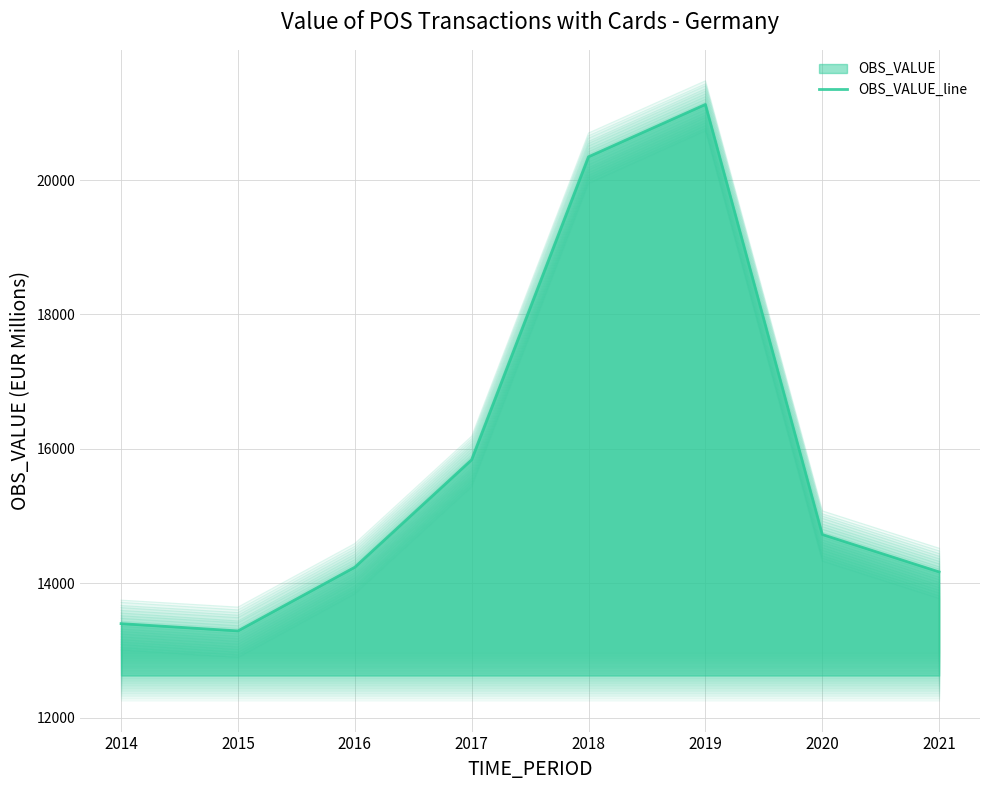

Count the number of values greater than 14724.

4